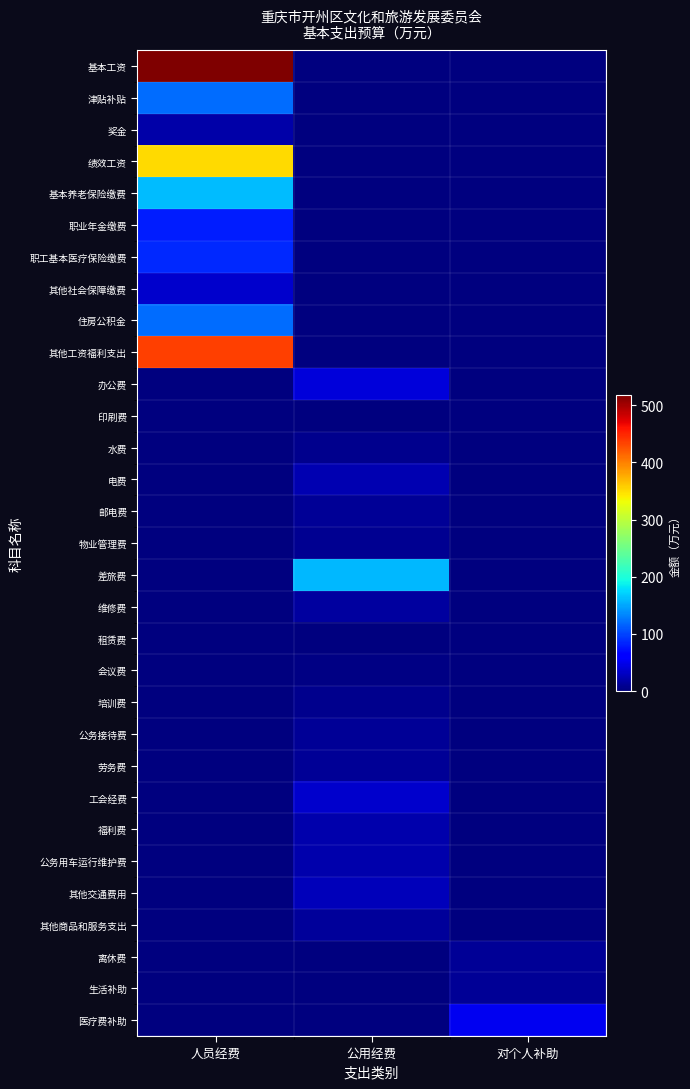

At which category does the chart reach its peak across all series?

人员经费